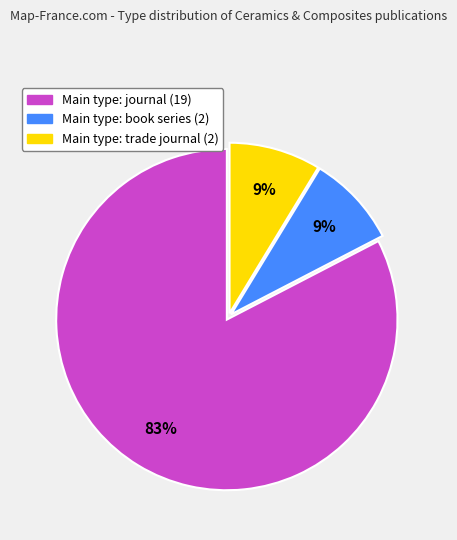

How many slices are in this pie chart?

3